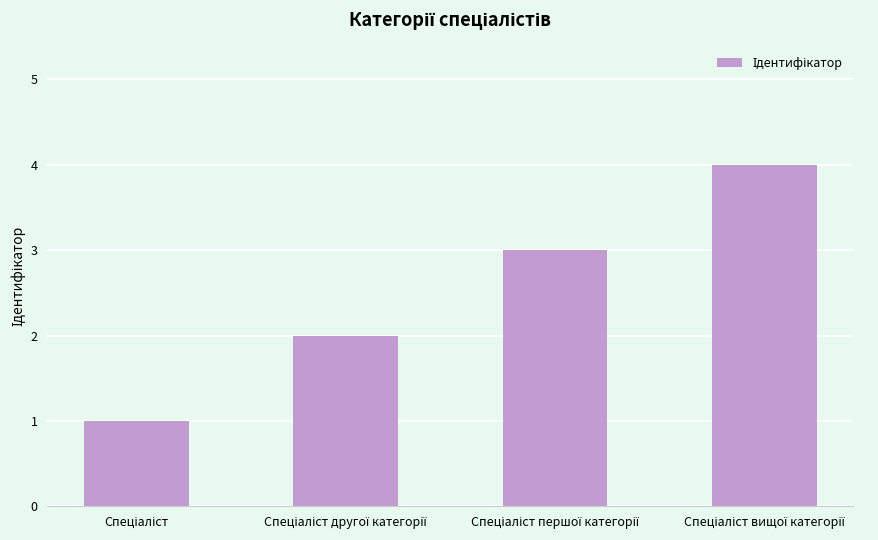

What is the sum of all values?

10